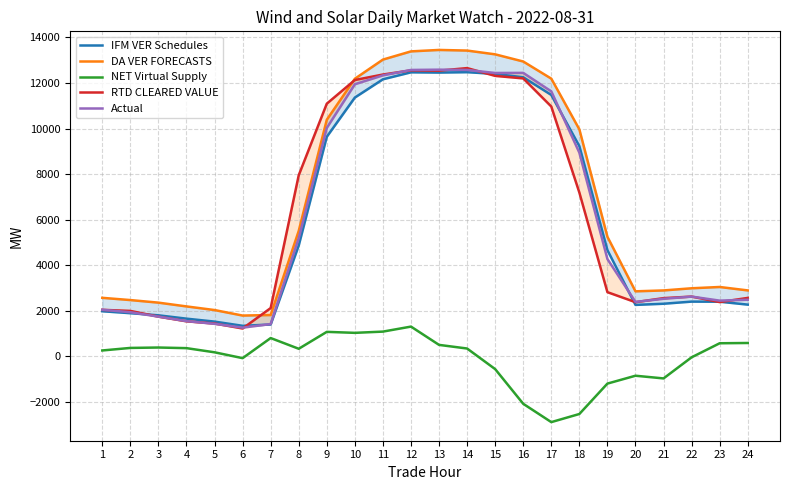

What is the average value of the IFM VER Schedules series?

6196.6